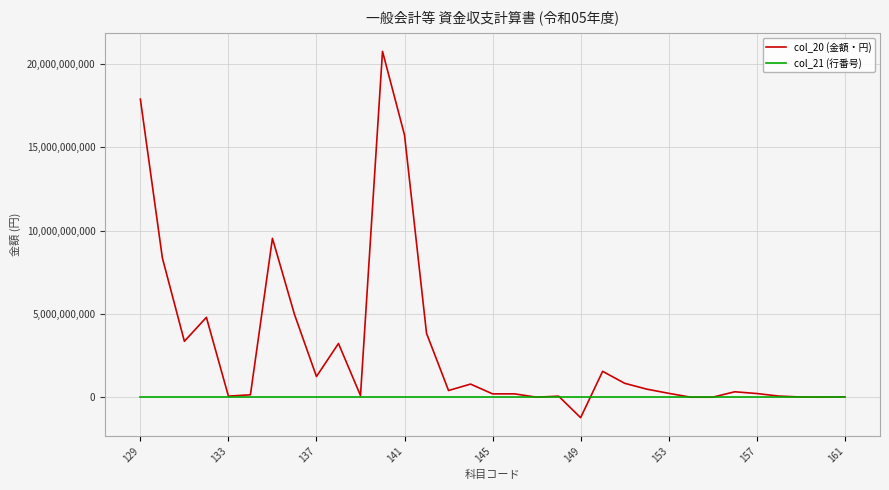

What is the greatest value displayed?

20750709972